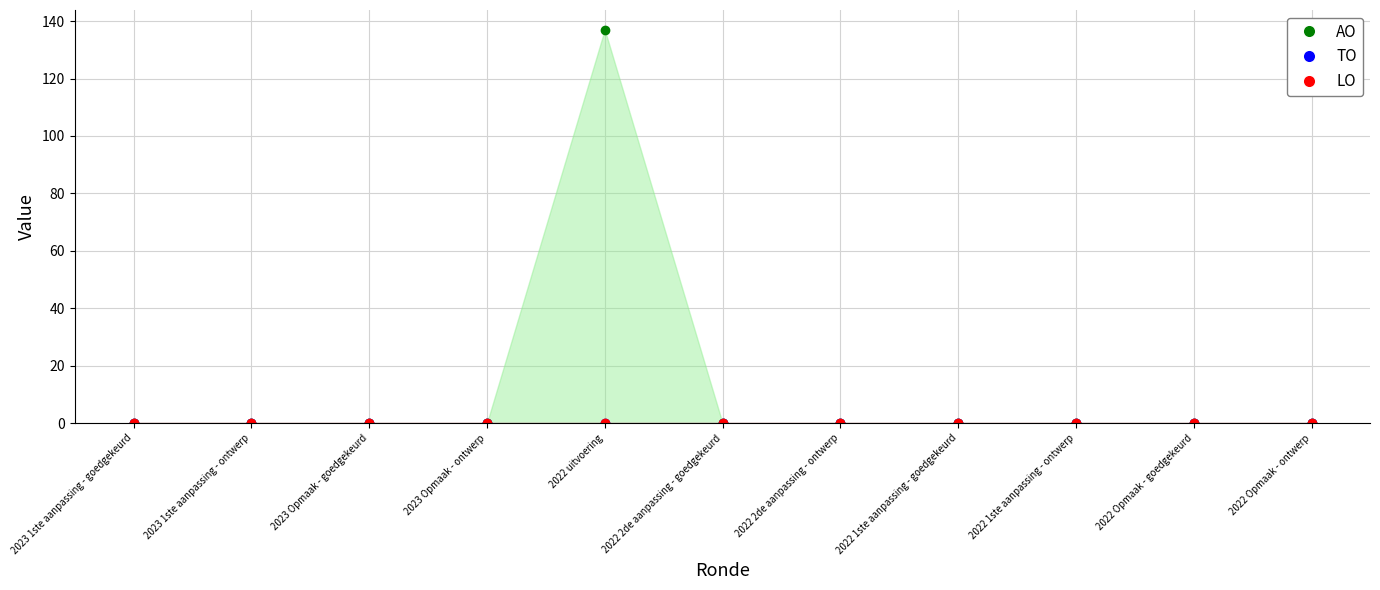

At how many categories does at least one series exceed 129?

1